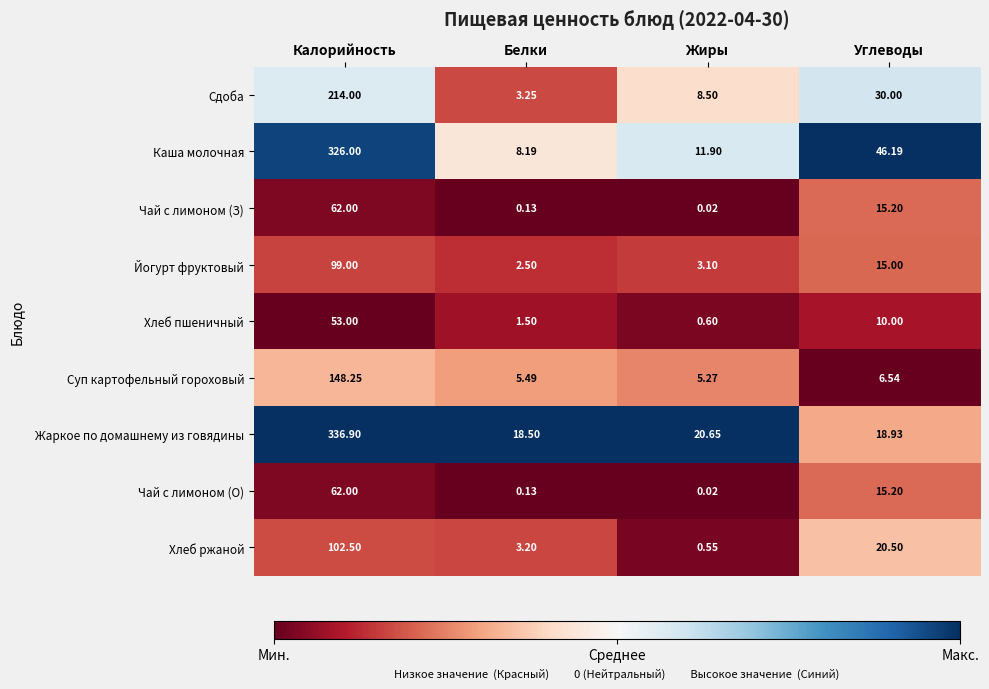

At which label does Каша молочная first exceed 46?

Калорийность